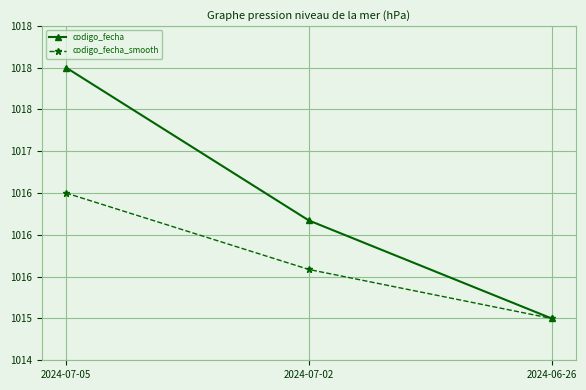

Is this an area chart (filled region under the line)?

No